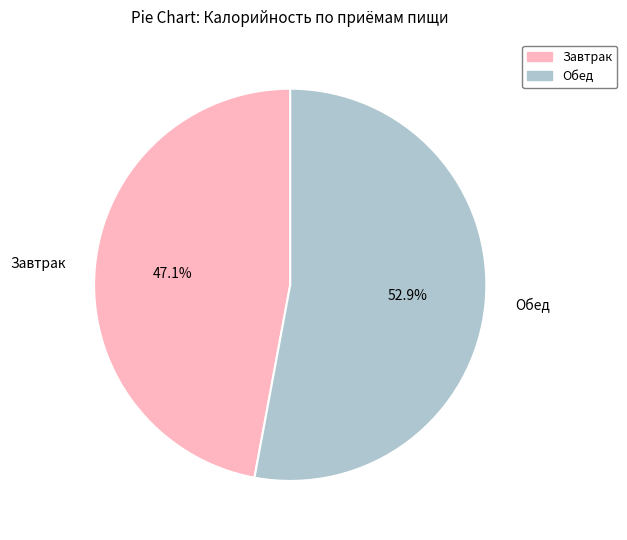

To the nearest percent, what is the difference between the Завтрак and Обед slice percentages?

6%